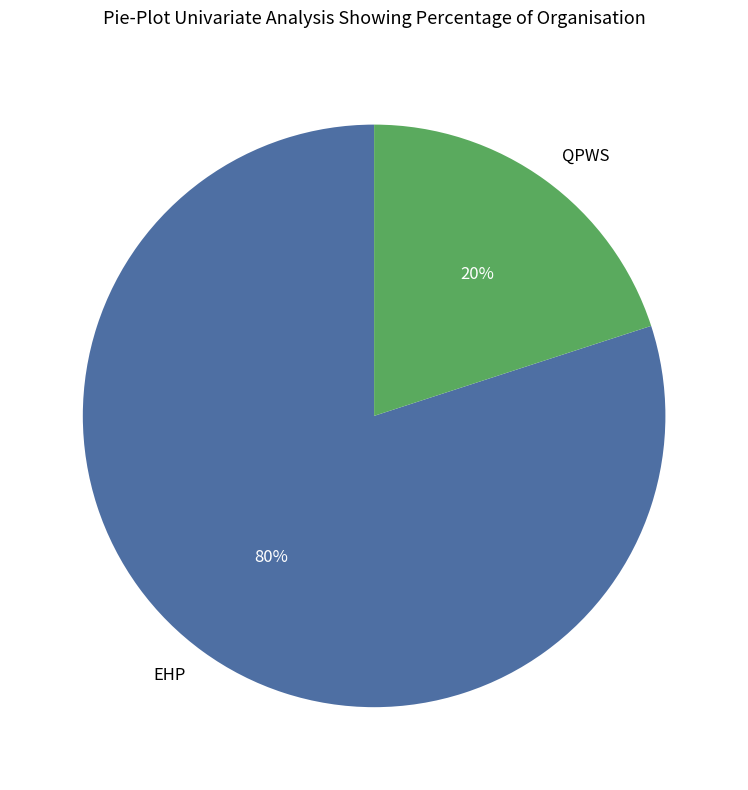

To the nearest percent, what portion does QPWS represent?

20%